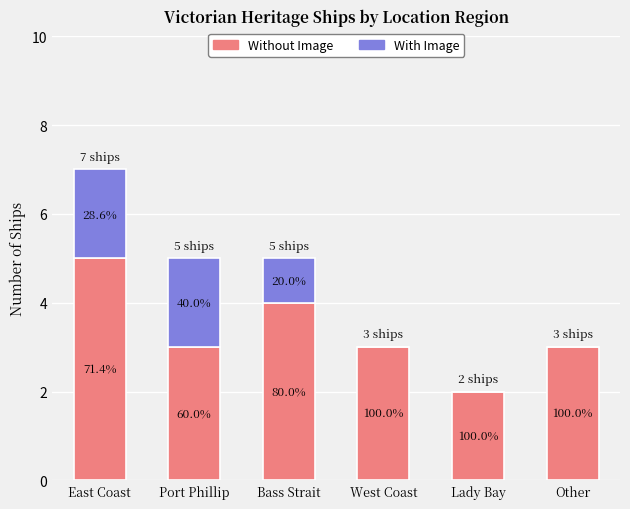

What are all the series names shown in the legend?

Without Image, With Image